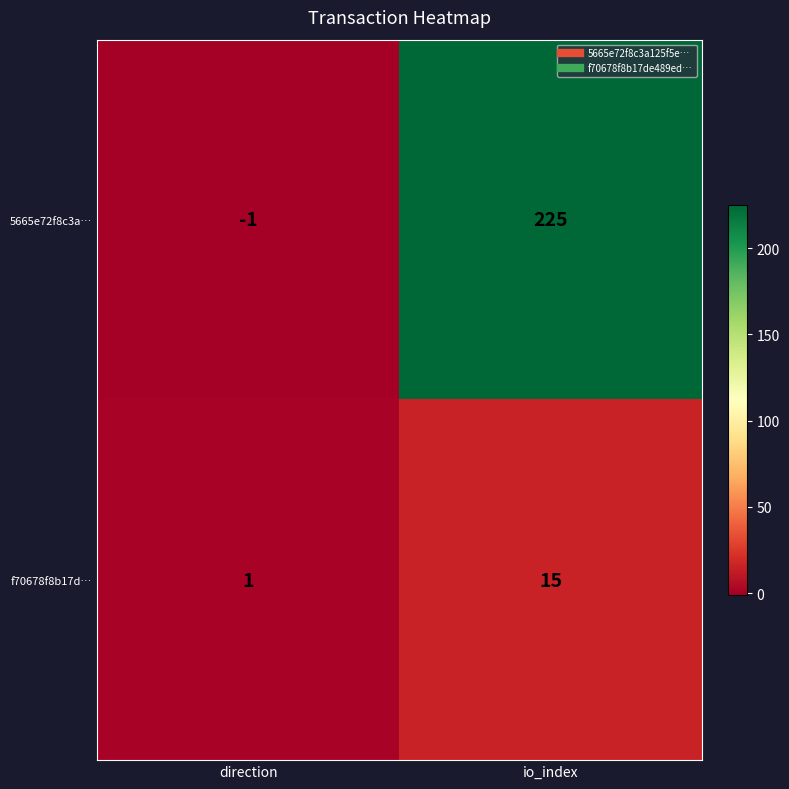

Count the number of categories in the chart.

2